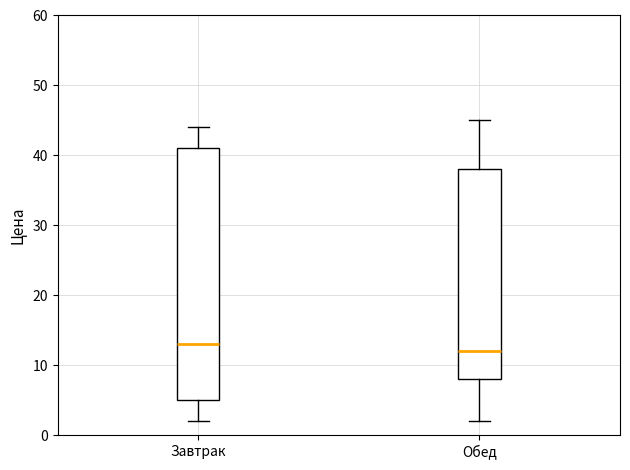

Which box has the lowest median line?

Обед